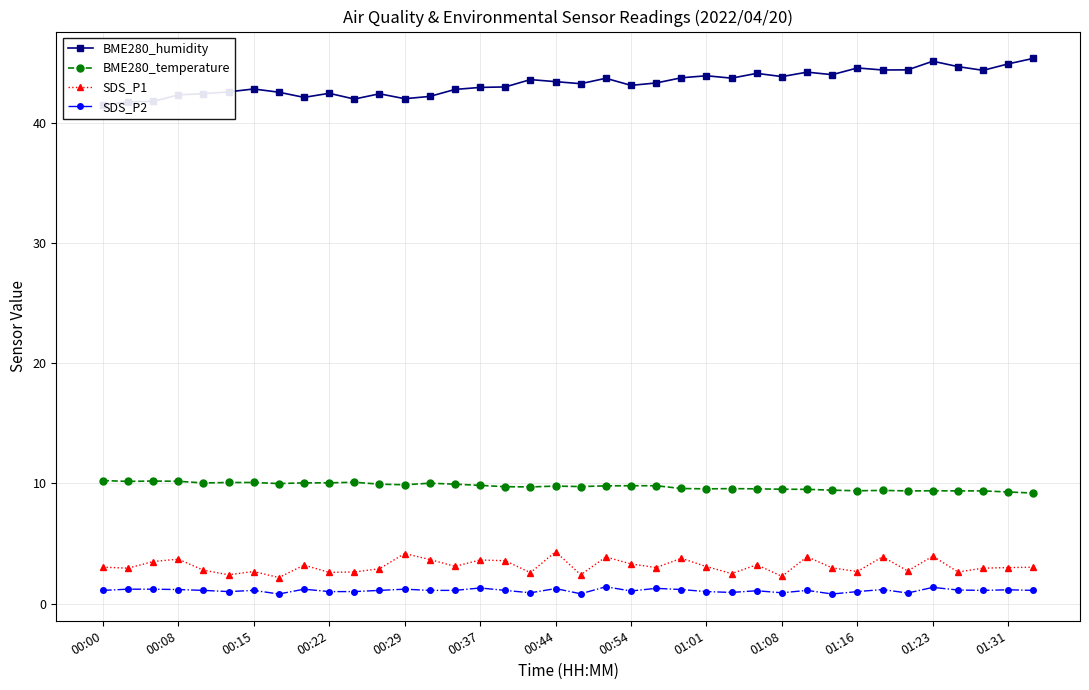

True or false: SDS_P2 and SDS_P1 intersect in this chart.

False